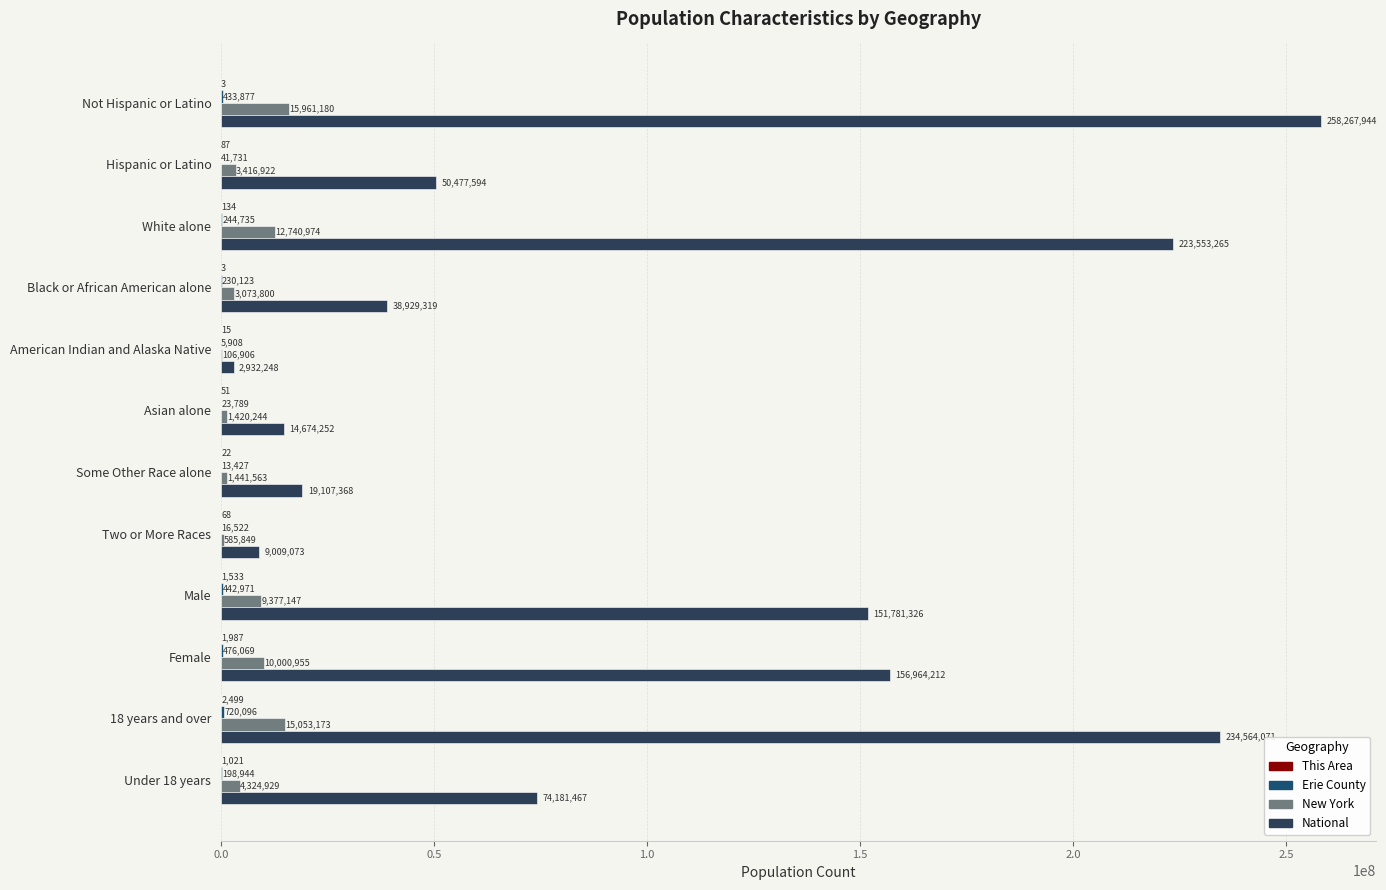

At which label is National closest to 130600096?

Male